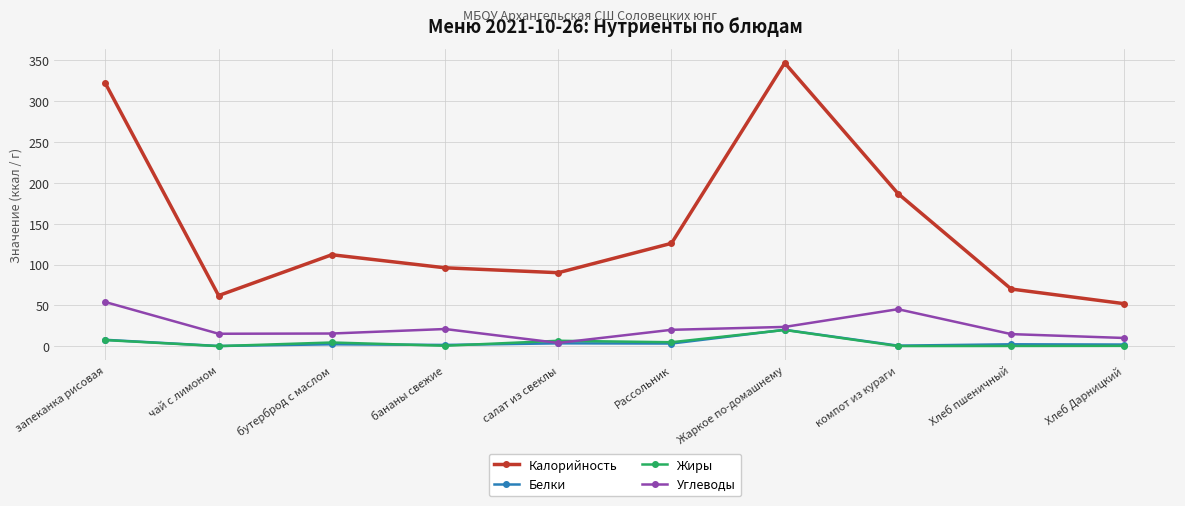

What are all the series names shown in the legend?

Калорийность, Белки, Жиры, Углеводы